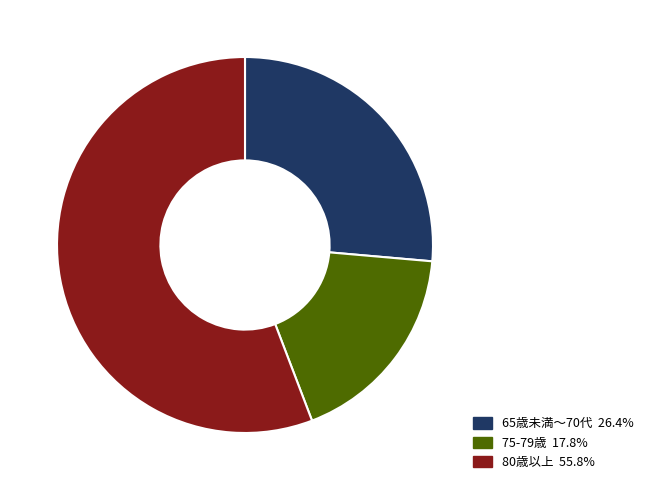

Approximately how many times larger is the value at 65歳未満～70代 26.4% compared to 75-79歳 17.8%?

1.5